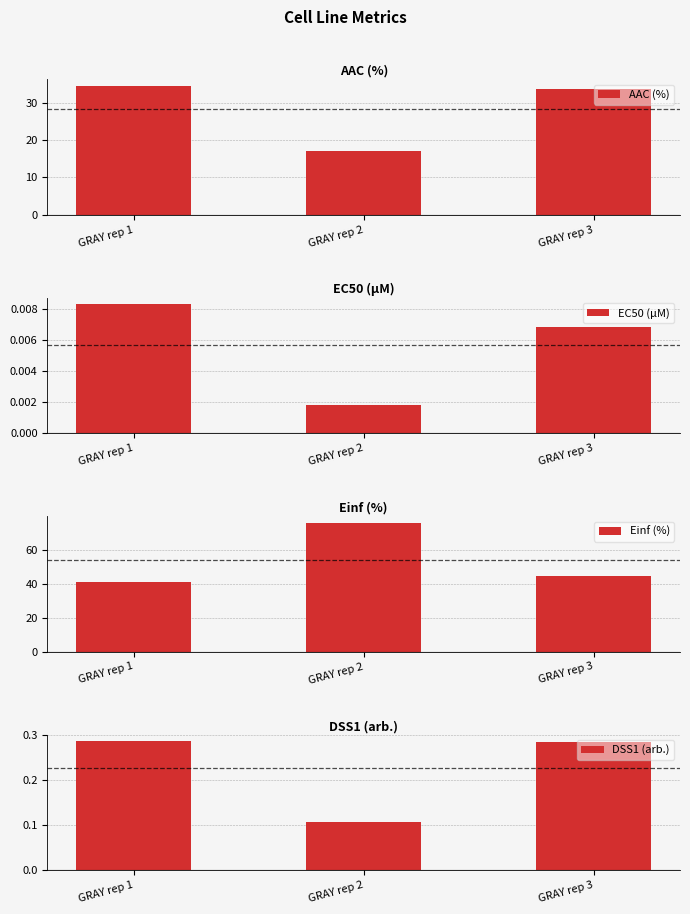

At which category does the chart reach its minimum across all series?

GRAY rep 2